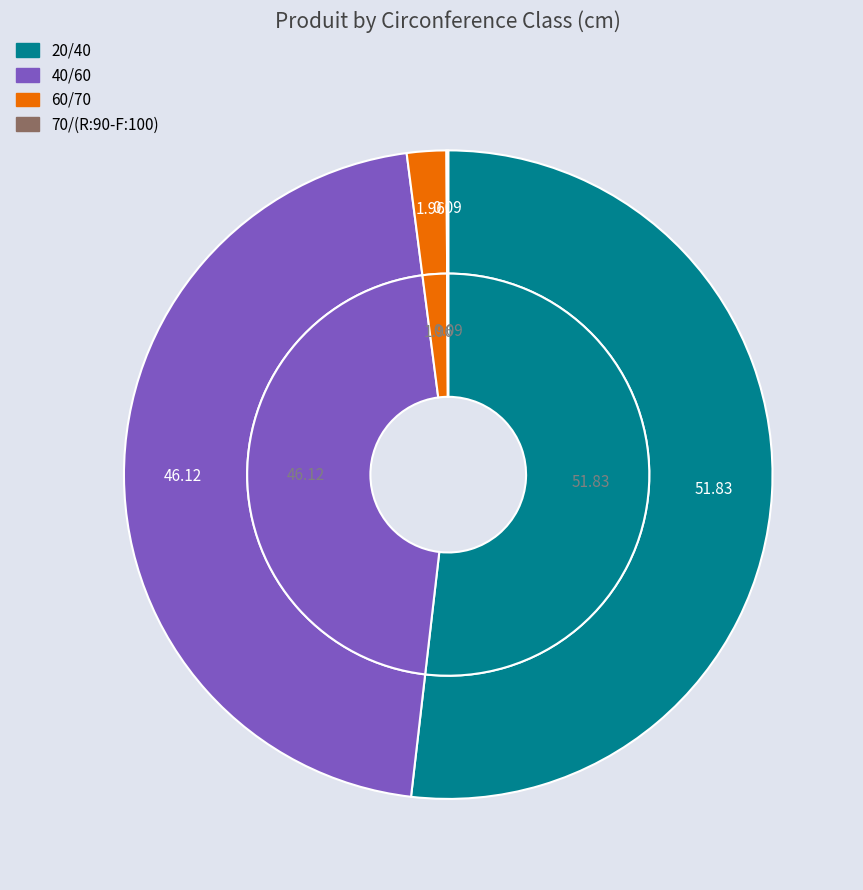

What is the smallest slice in the pie chart?

70/(R:90-F:100)